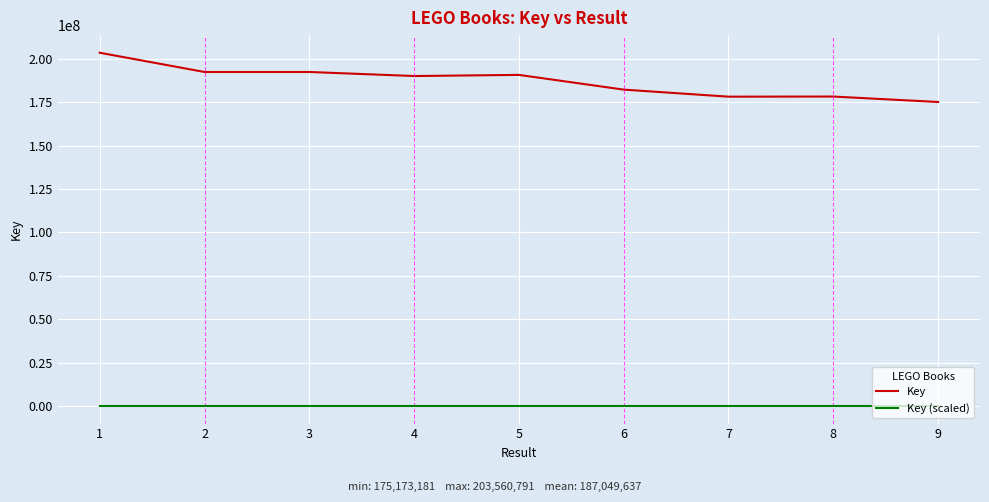

Count the number of categories in the chart.

9